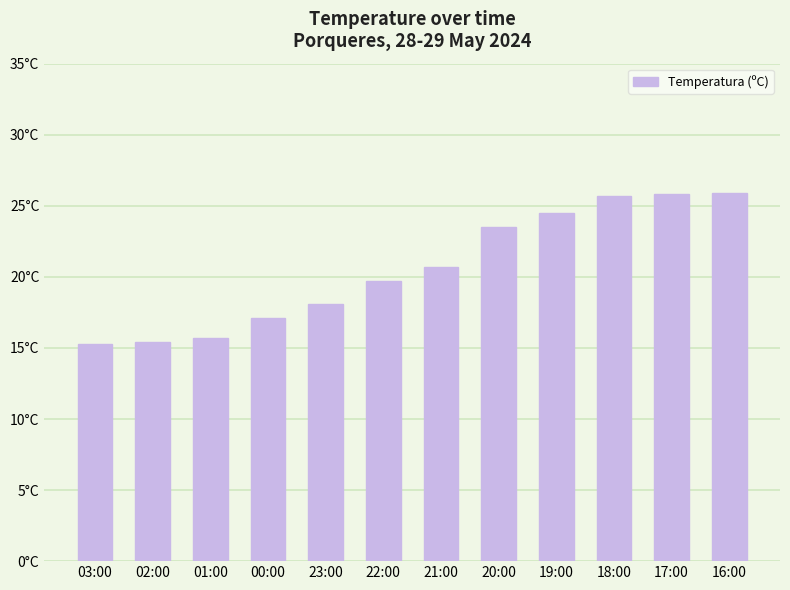

Reading left to right, what are all the values shown in this chart?

15.3	15.4	15.7	17.1	18.1	19.7	20.7	23.5	24.5	25.7	25.8	25.9